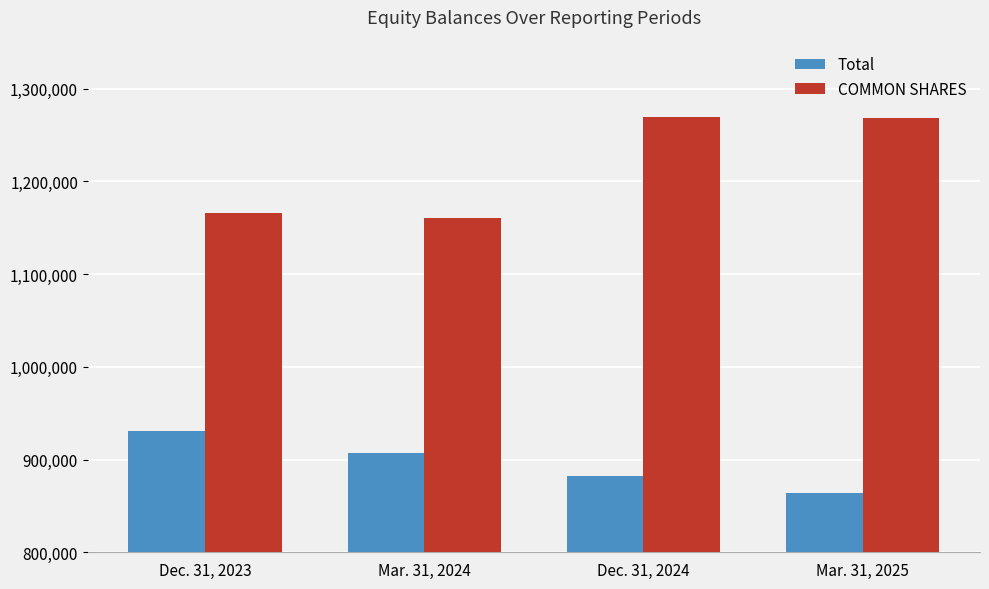

Which series has the largest range (max minus min)?

COMMON SHARES